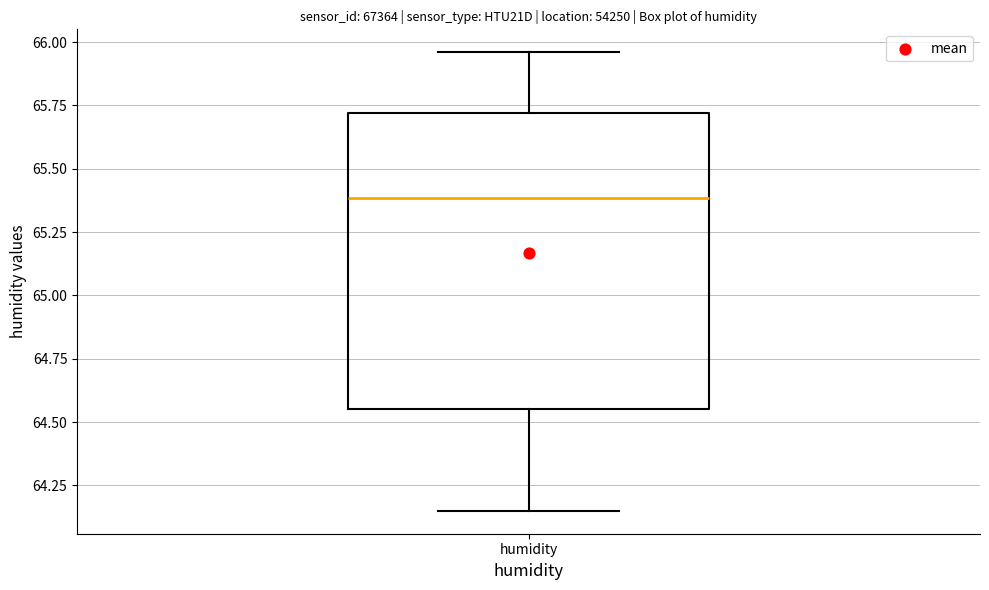

Read this box plot against the y-axis: the position of the median line, the range covered by the box, and the ends of both whiskers. The values are not printed on the chart, so give them approximately, as read against the axis.

median 65.40, box 64.55 to 65.70, whiskers 64.15 to 65.95